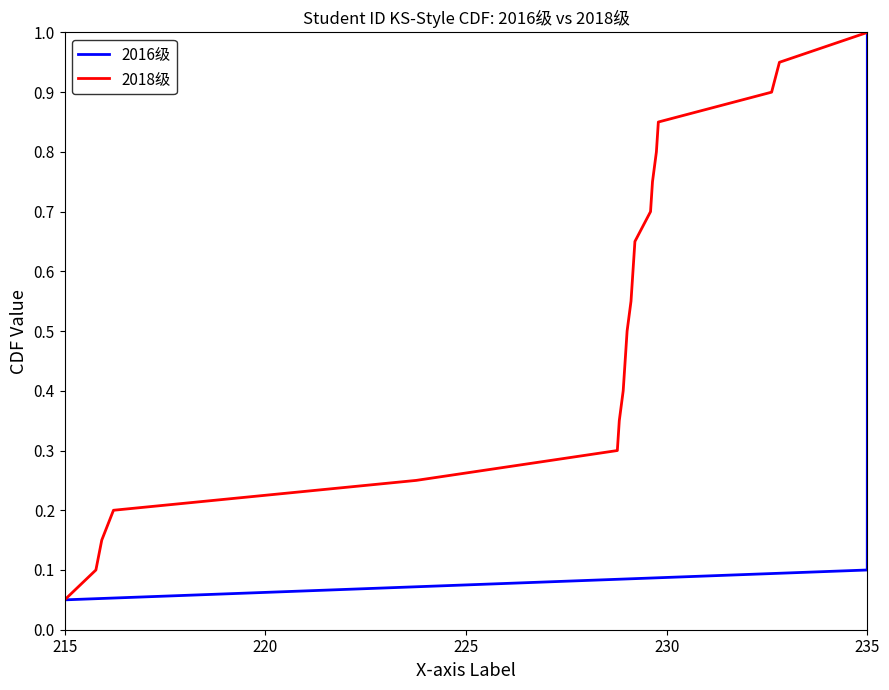

At which label is 2018级 closest to 0?

215